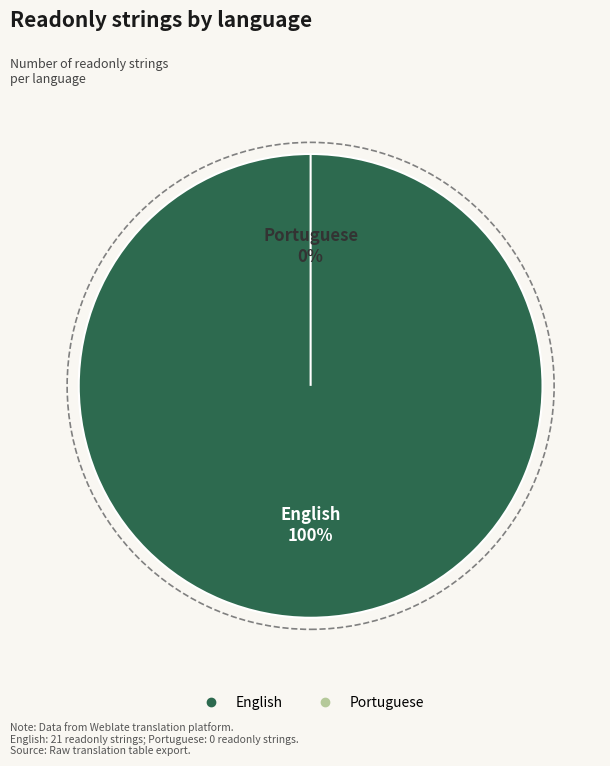

Which category has the smallest portion of the pie?

Portuguese